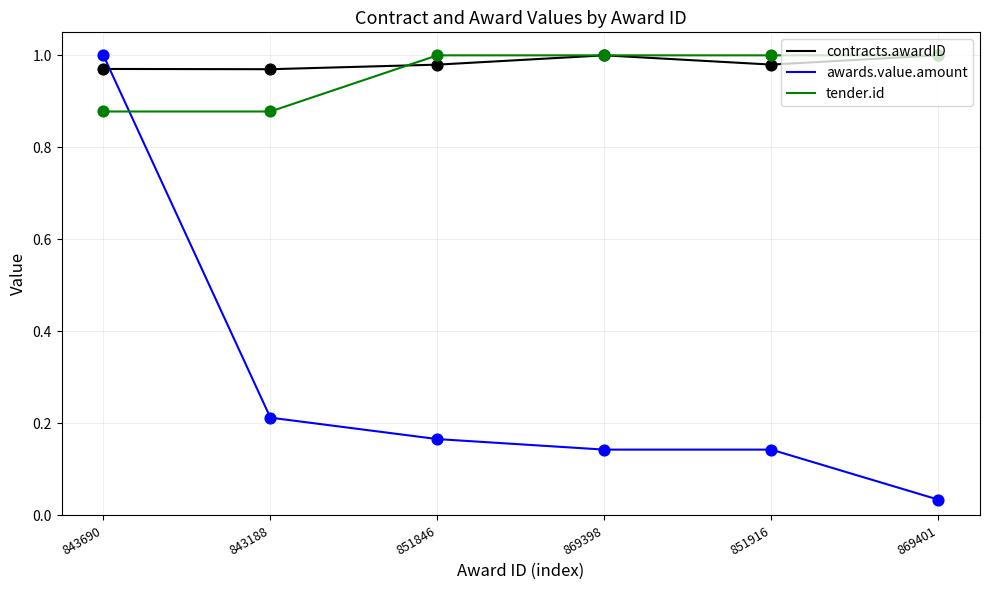

Between 843690 and 843188, which series saw the biggest shift?

awards.value.amount